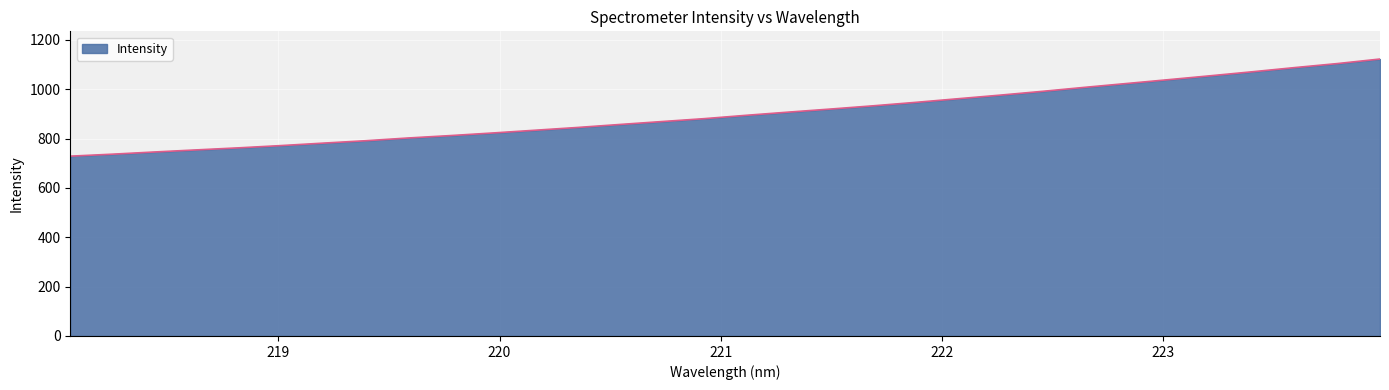

What is the difference between the maximum and minimum values?

393.7